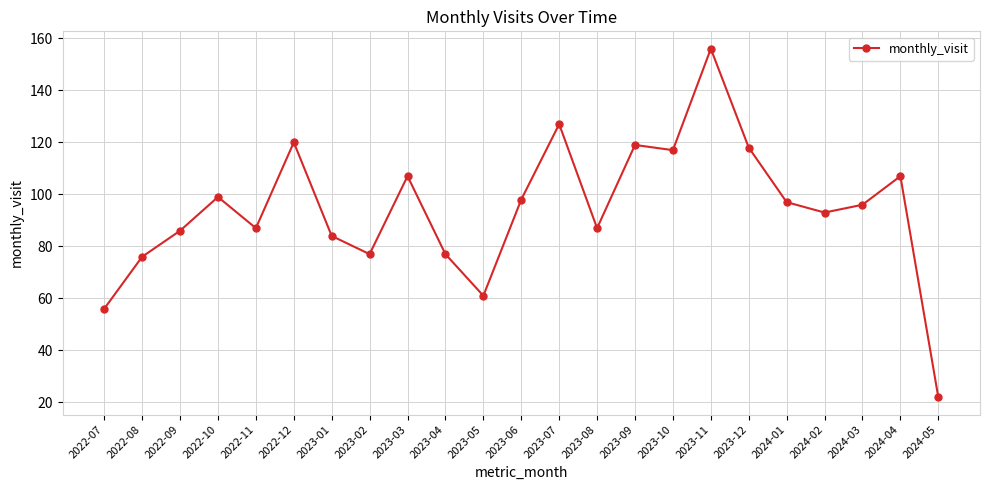

What is the sum of all values?

2167